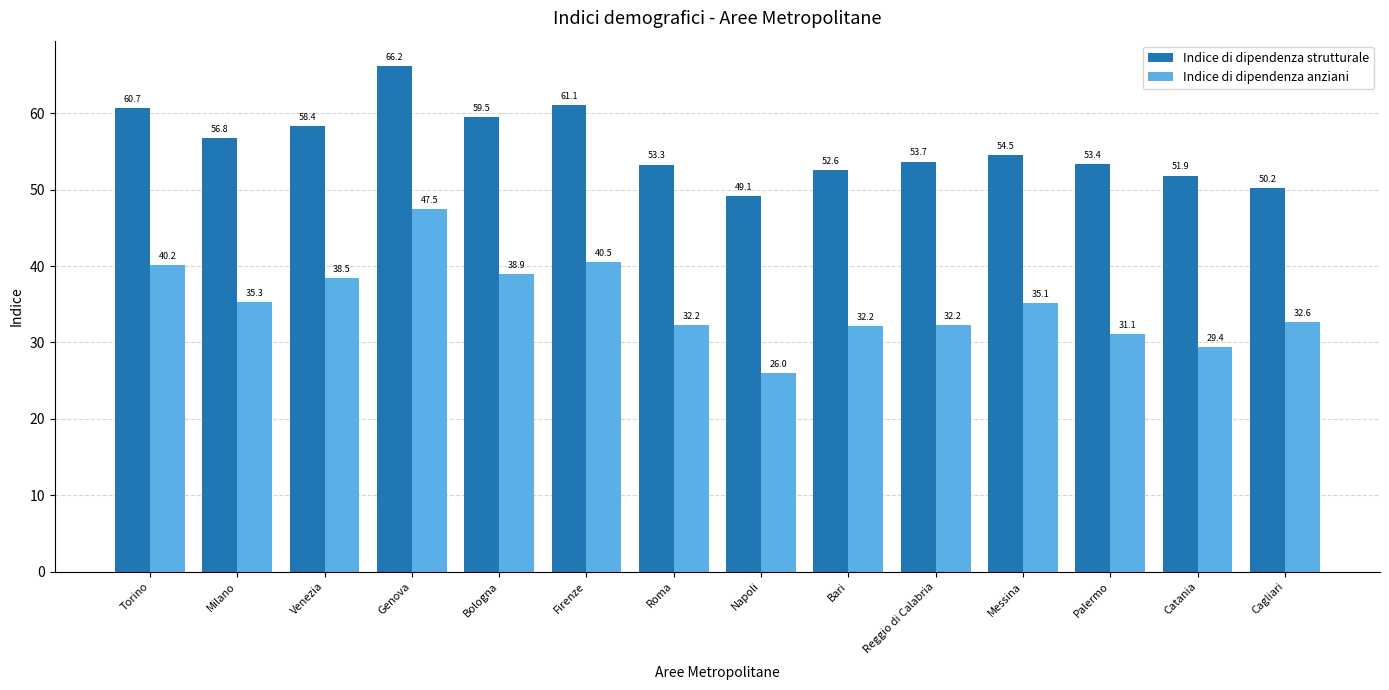

What position from the right is Bologna?

10